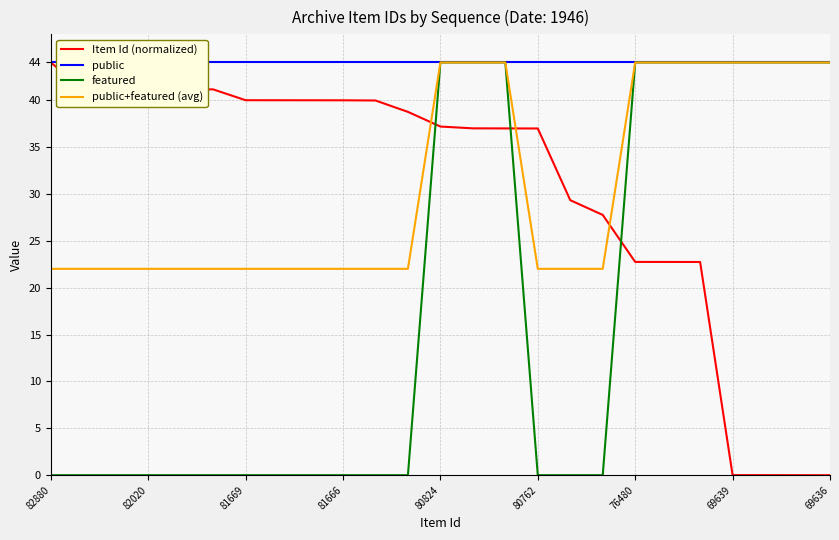

Is this an area chart (filled region under the line)?

No